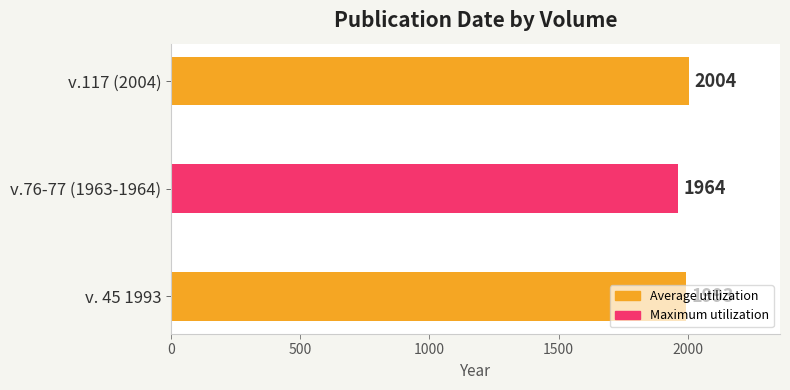

What is the average value?

1987